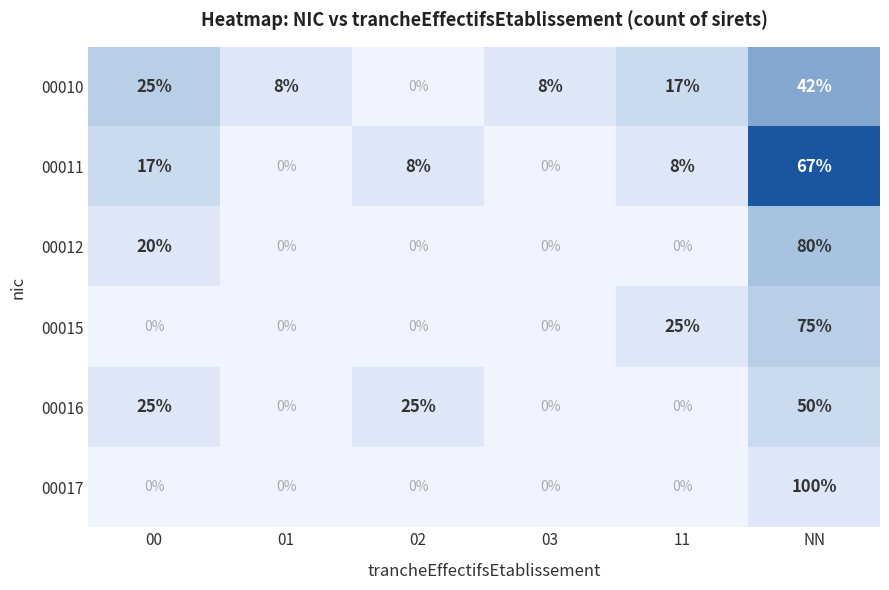

List the series in order of their peak value, highest first.

00017, 00012, 00015, 00011, 00016, 00010